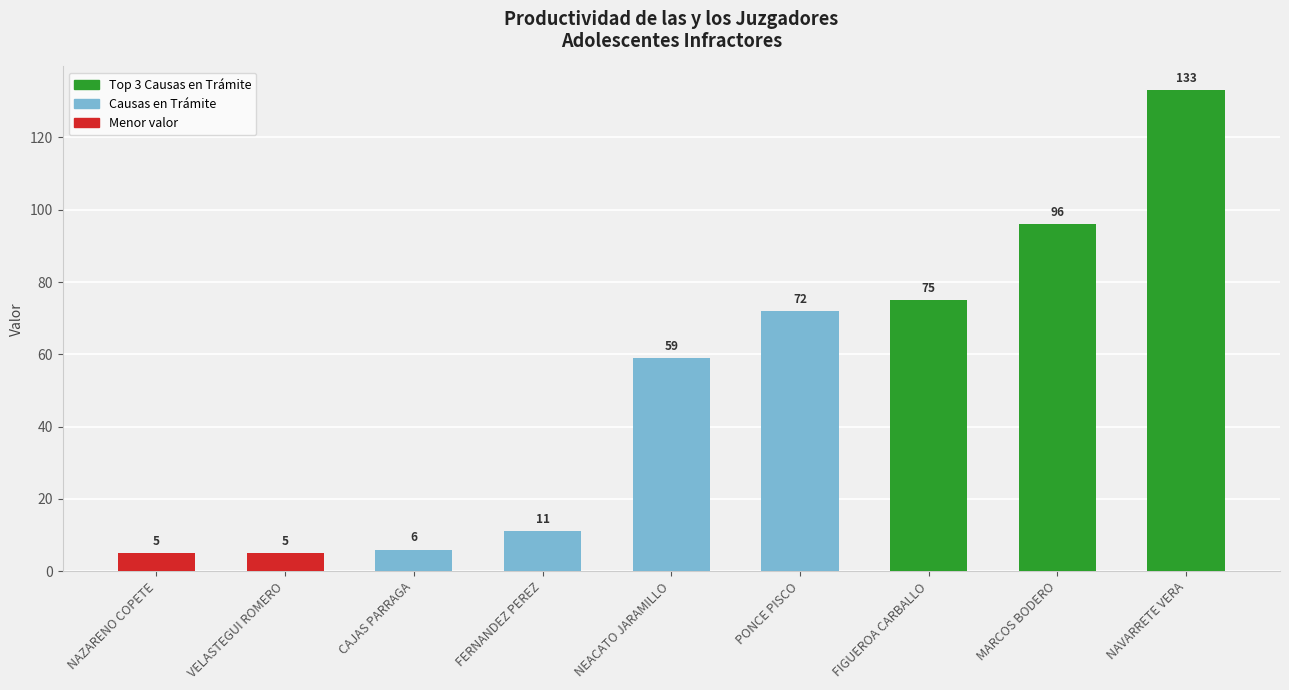

Read the value at VELASTEGUI ROMERO.

5